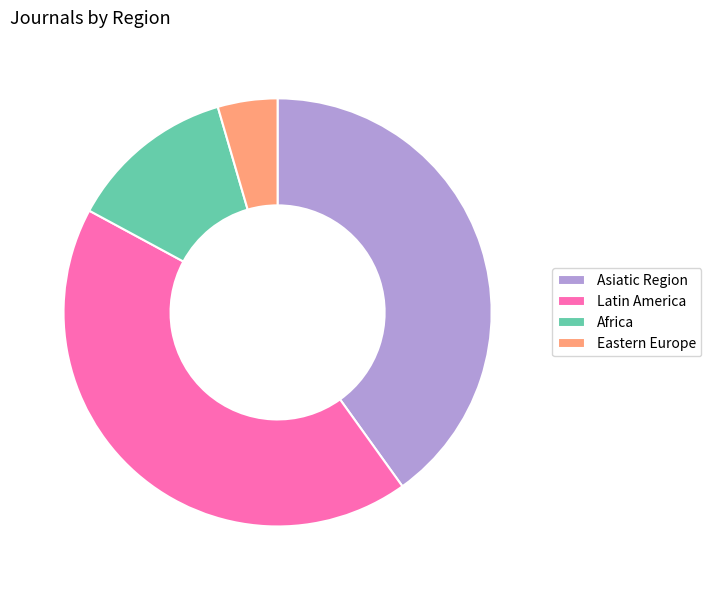

Does Eastern Europe account for over 50% of the chart?

No